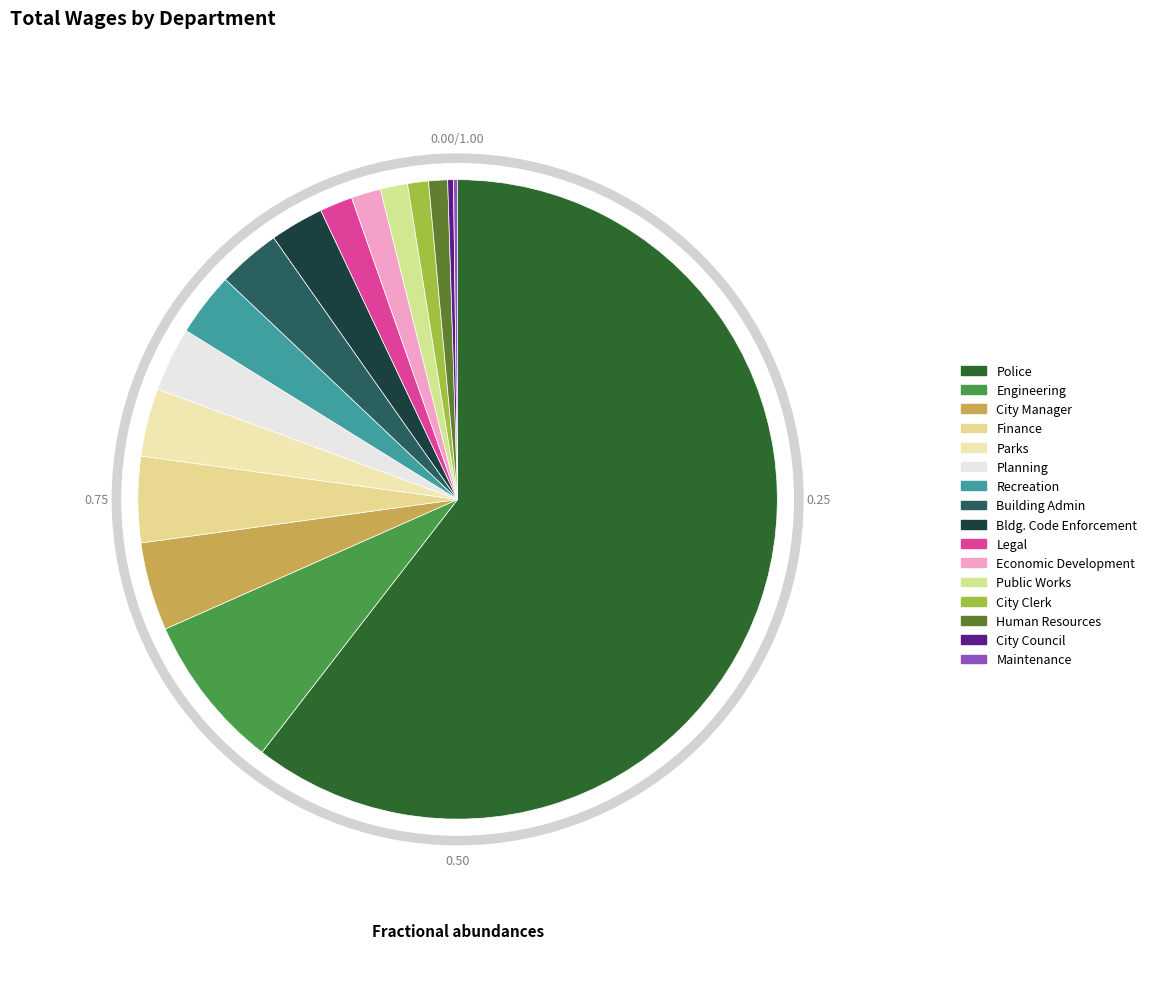

To the nearest percent, what is the difference between the largest and smallest slice percentages?

60%